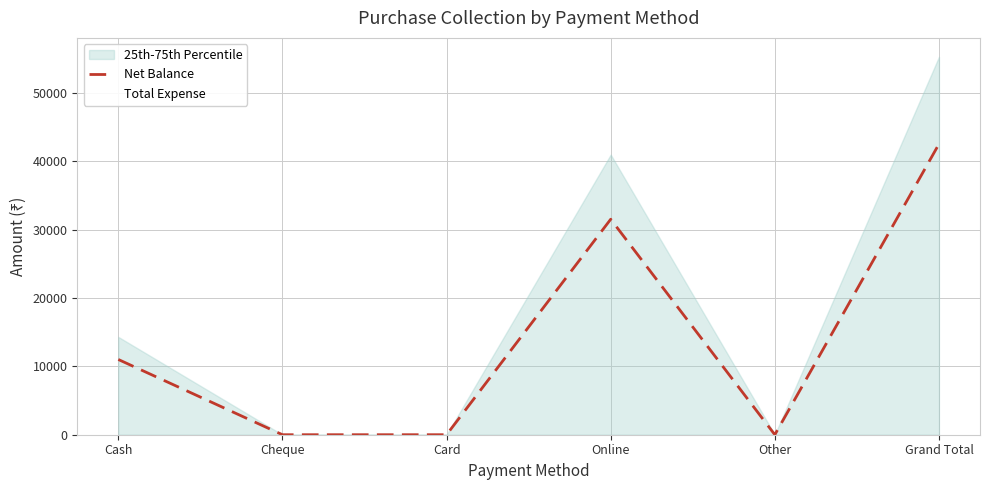

What is the label of the 2nd point from the right?

Other